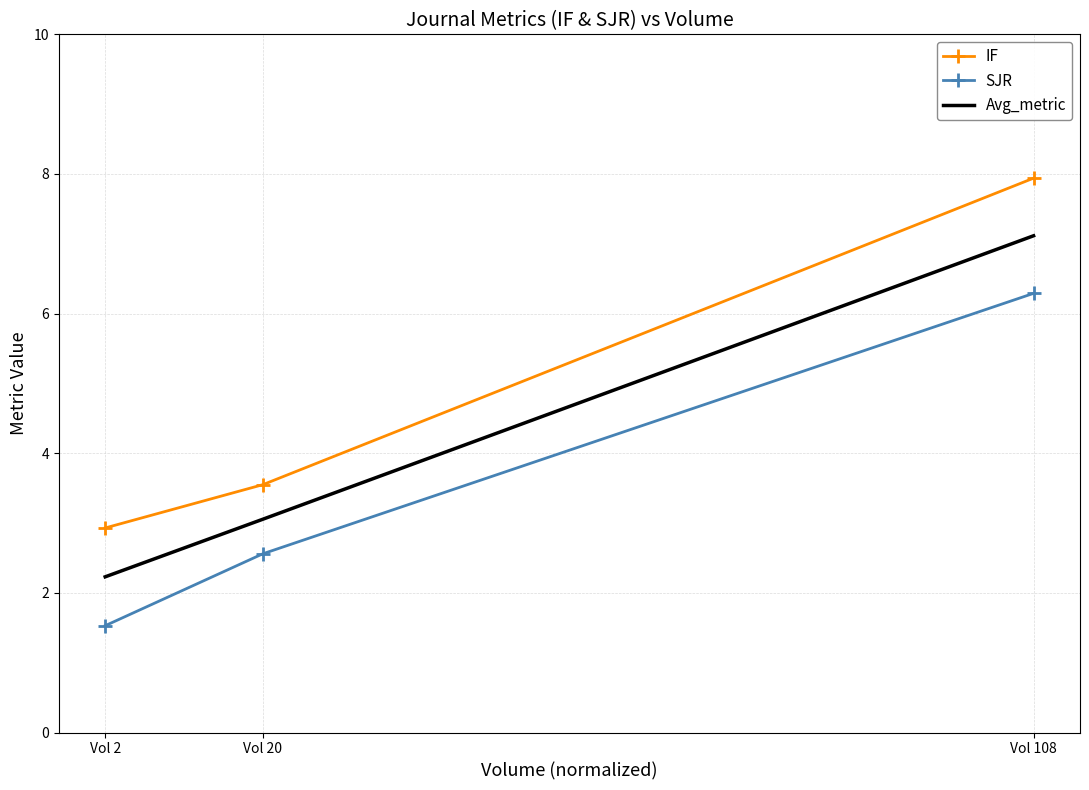

Between Vol 2 and Vol 108, which series saw the biggest shift?

IF